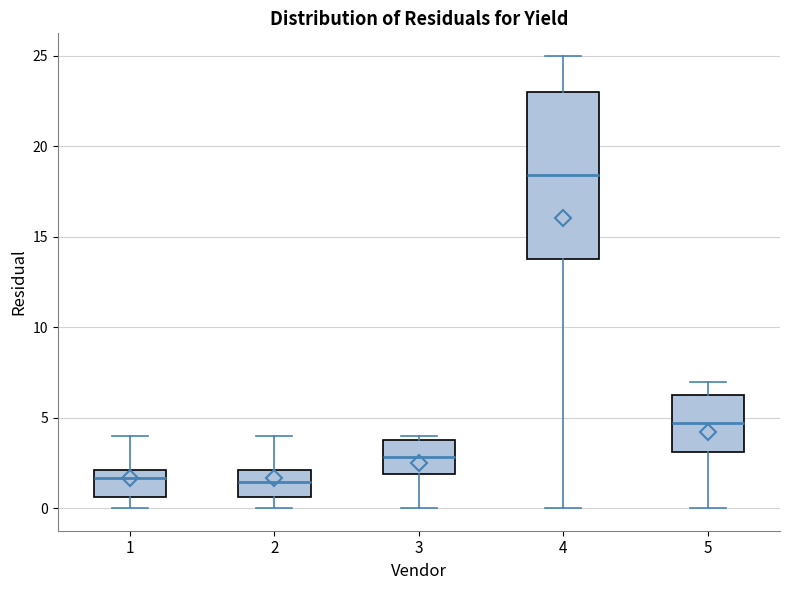

Reading left to right, transcribe this box plot: for each box, give where its median line is, the range the box spans, and where its two whiskers end, as read against the y-axis. The values are not printed on the chart, so give them approximately, as read against the axis.

1: median 1.5, box 0.5 to 2.0, whiskers 0.0 to 4.0
2: median 1.5, box 0.5 to 2.0, whiskers 0.0 to 4.0
3: median 3.0, box 2.0 to 4.0, whiskers 0.0 to 4.0 (just above the box's upper edge)
4: median 18.5, box 14.0 to 23.0, whiskers 0.0 to 25.0
5: median 4.5, box 3.0 to 6.5, whiskers 0.0 to 7.0